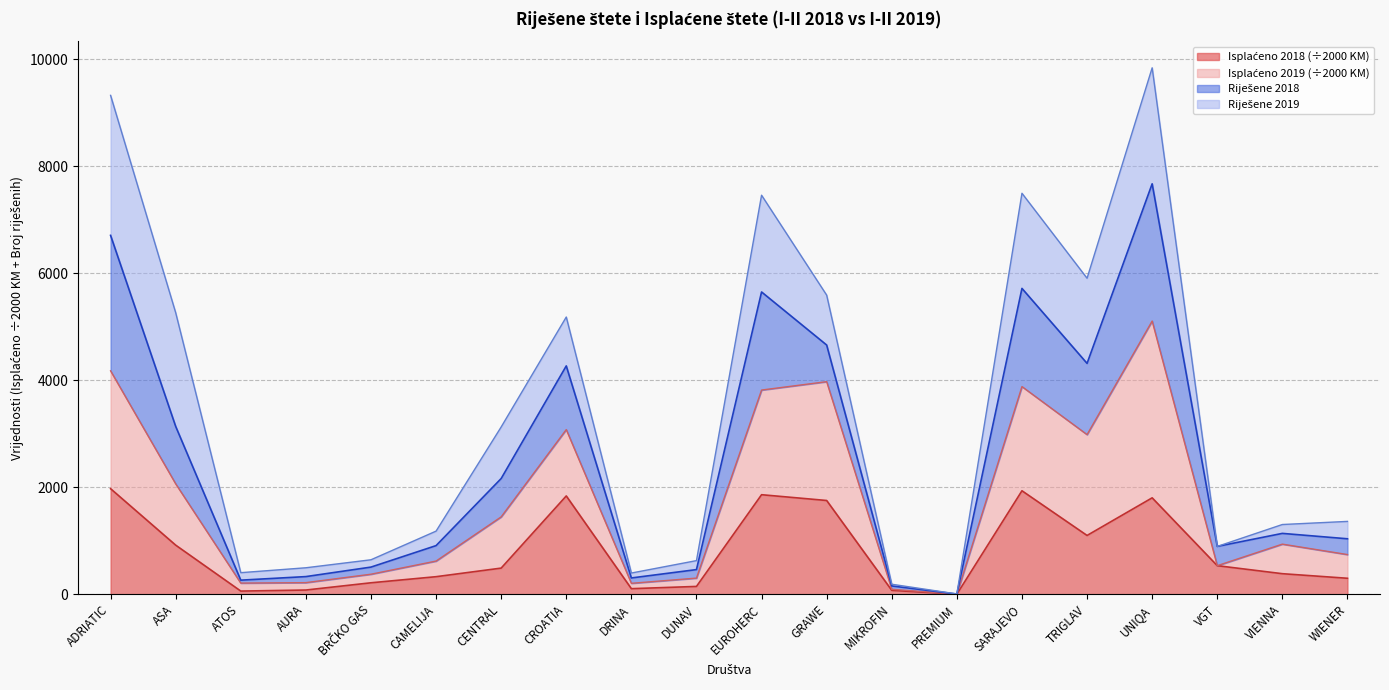

What is the approximate value of Isplaćeno 2018 at DRINA?

102.9